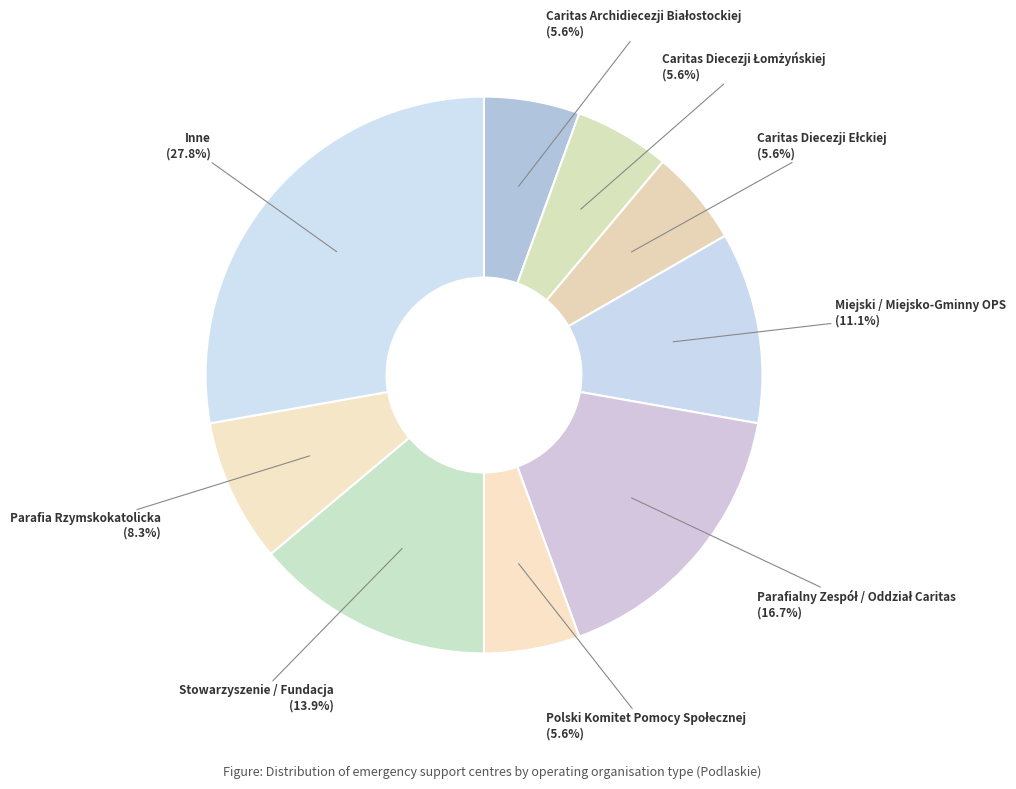

How many segments does this pie chart have?

9